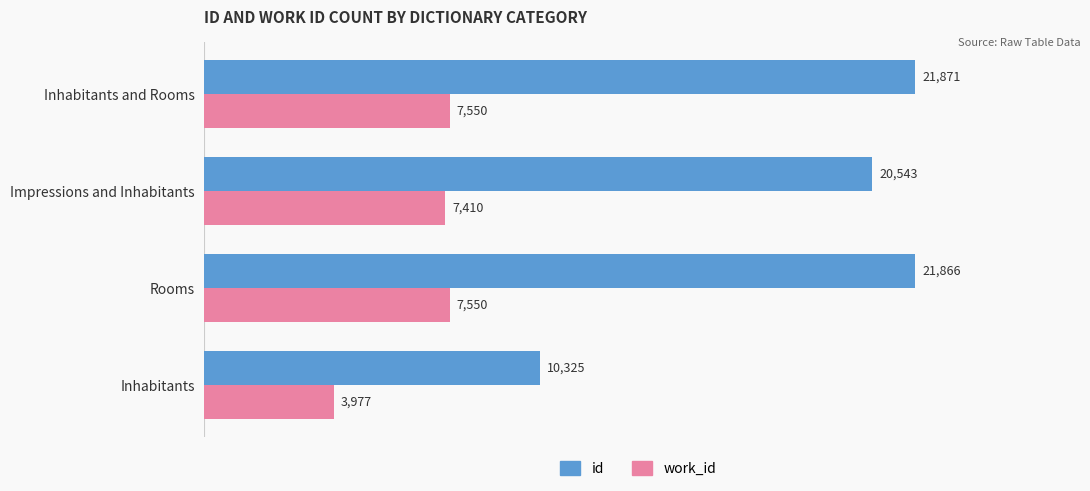

List the labels in order of id value, smallest first.

Inhabitants, Impressions and Inhabitants, Rooms, Inhabitants and Rooms